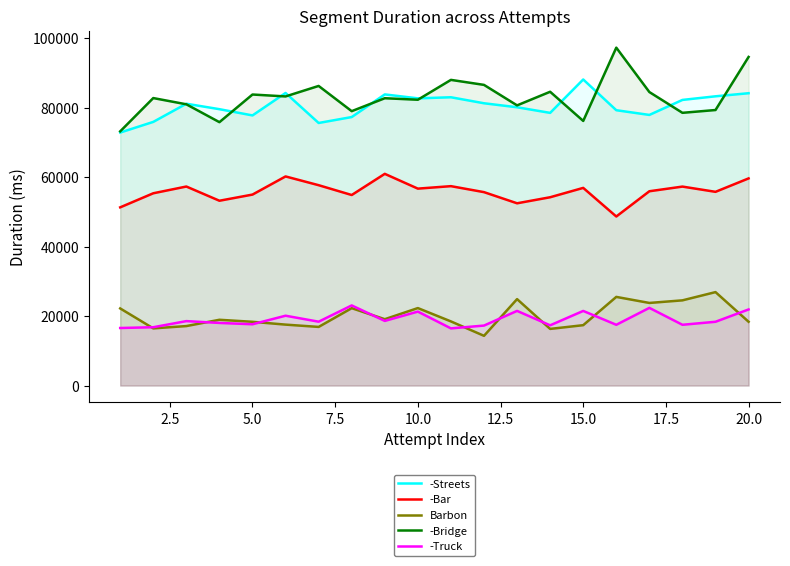

List the series in order of their peak value, lowest first.

-Truck, Barbon, -Bar, -Streets, -Bridge